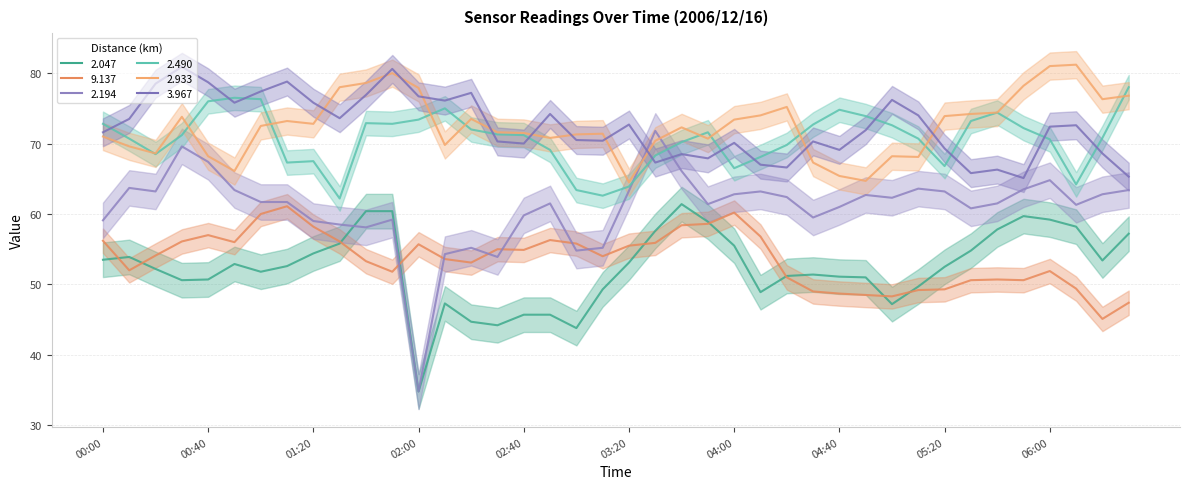

What is the label of the 5th point from the left?

00:40